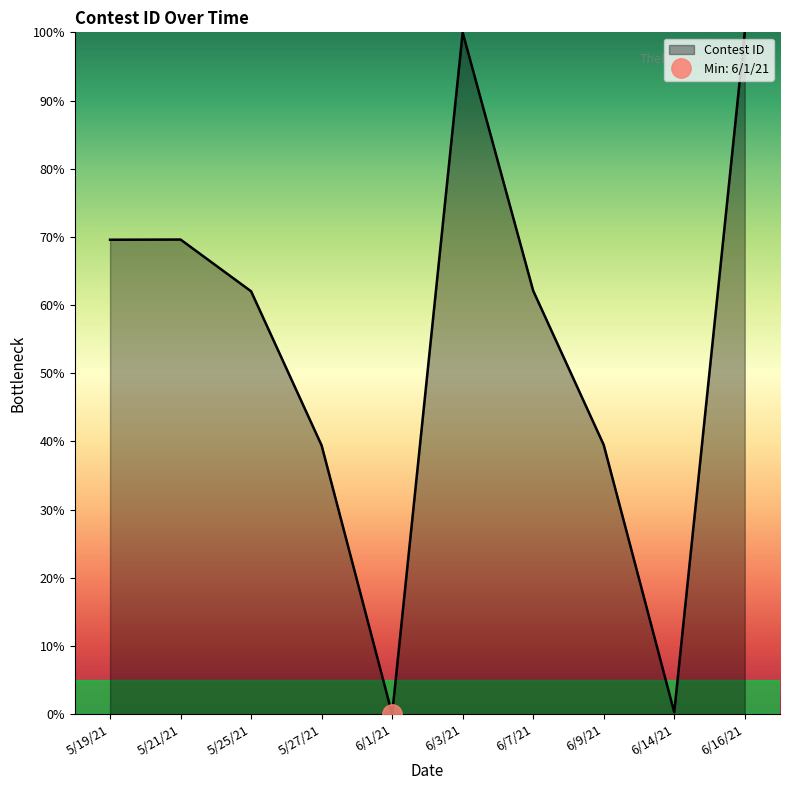

True or false: there are more than 2 points higher than both neighbors.

False